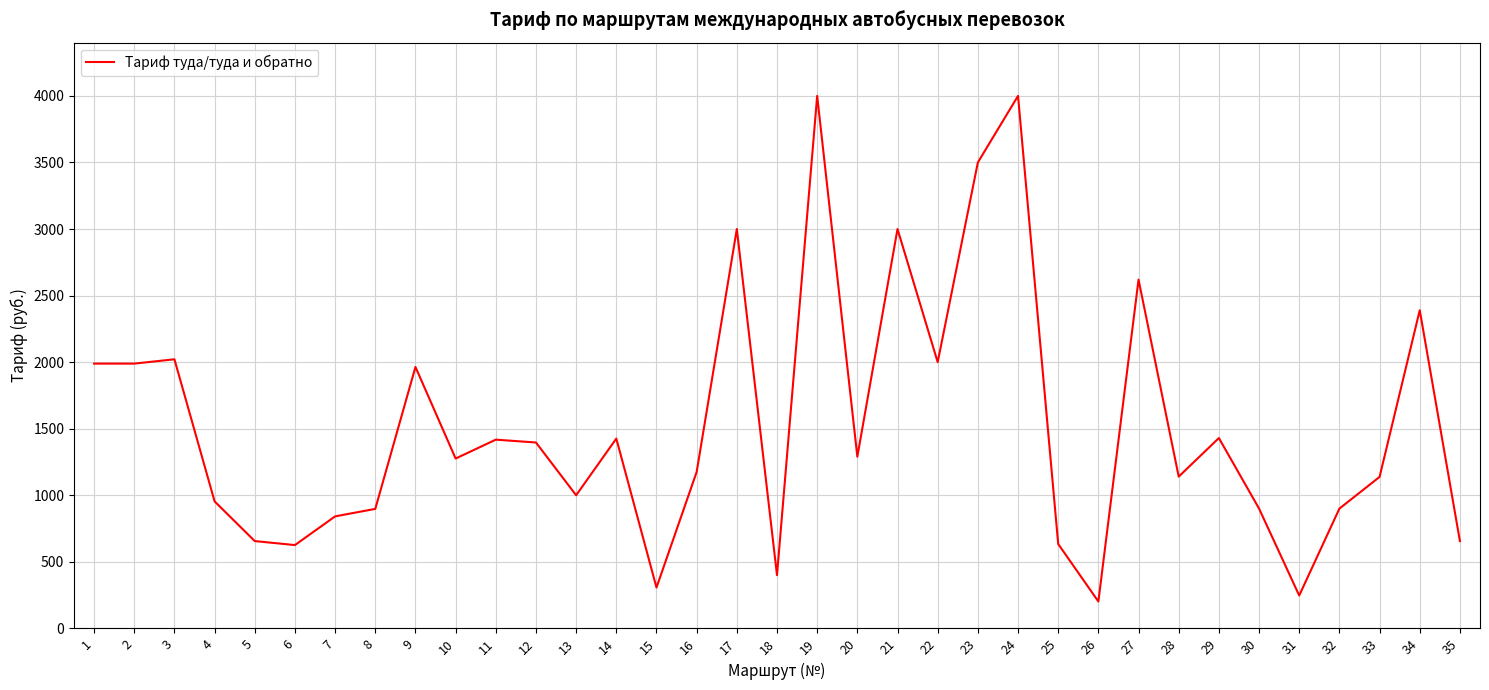

Which has a higher value, 21 or 12?

21